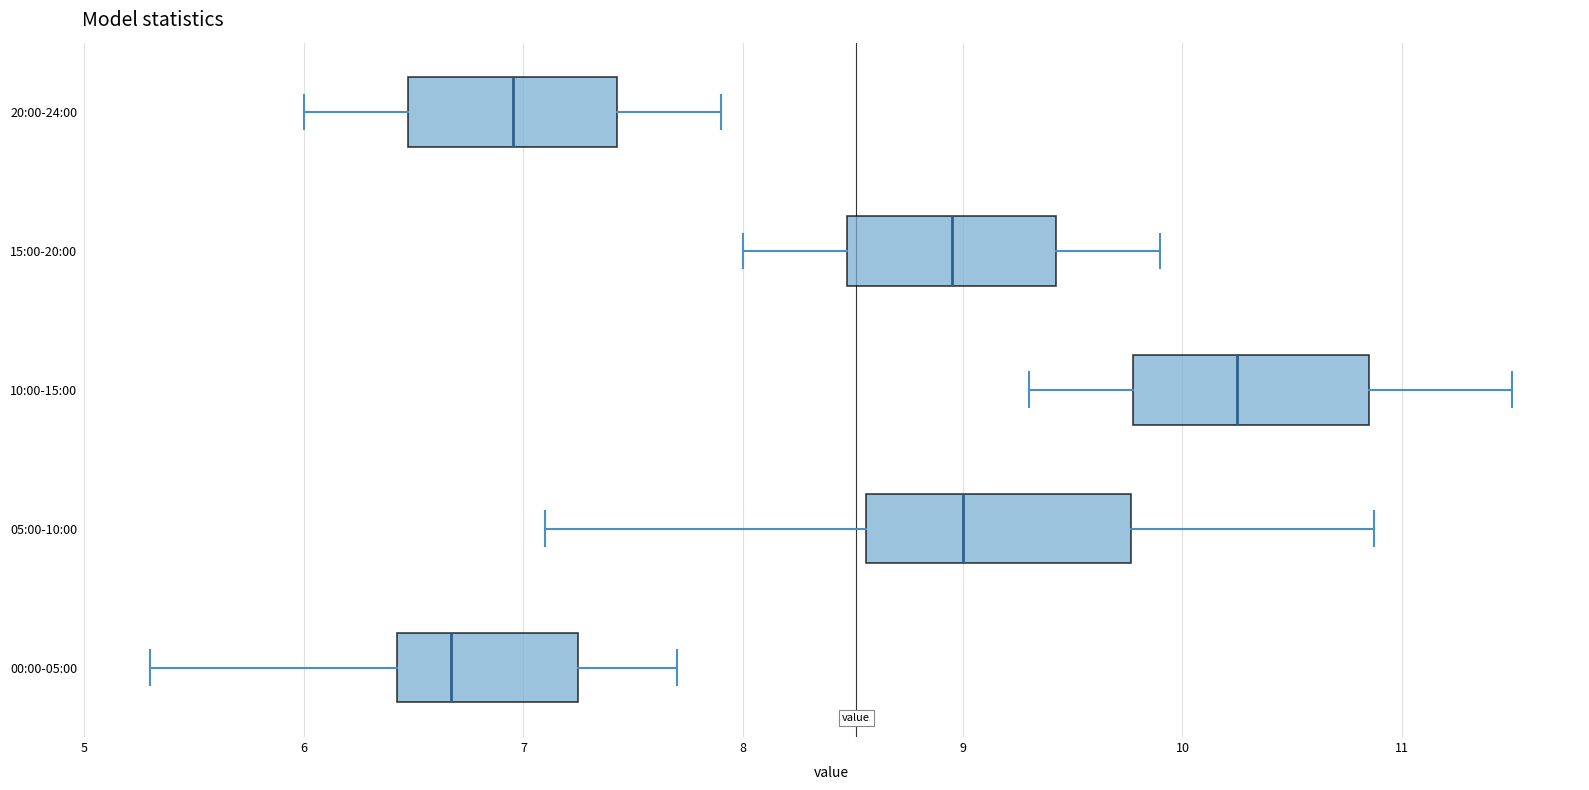

Where is the left edge of the box for 15:00-20:00 on the x-axis? The values are not printed on the chart, so give them approximately, as read against the axis.

8.5